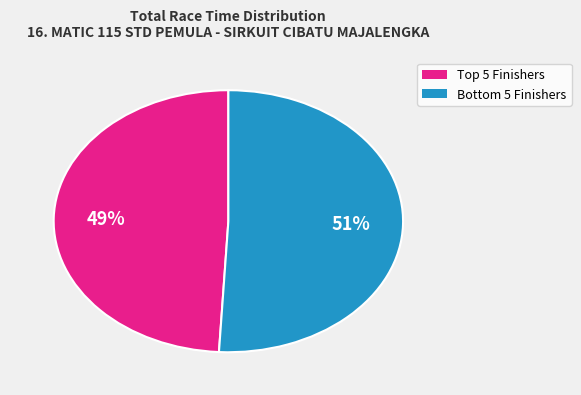

Which slice is the smallest?

Top 5 Finishers